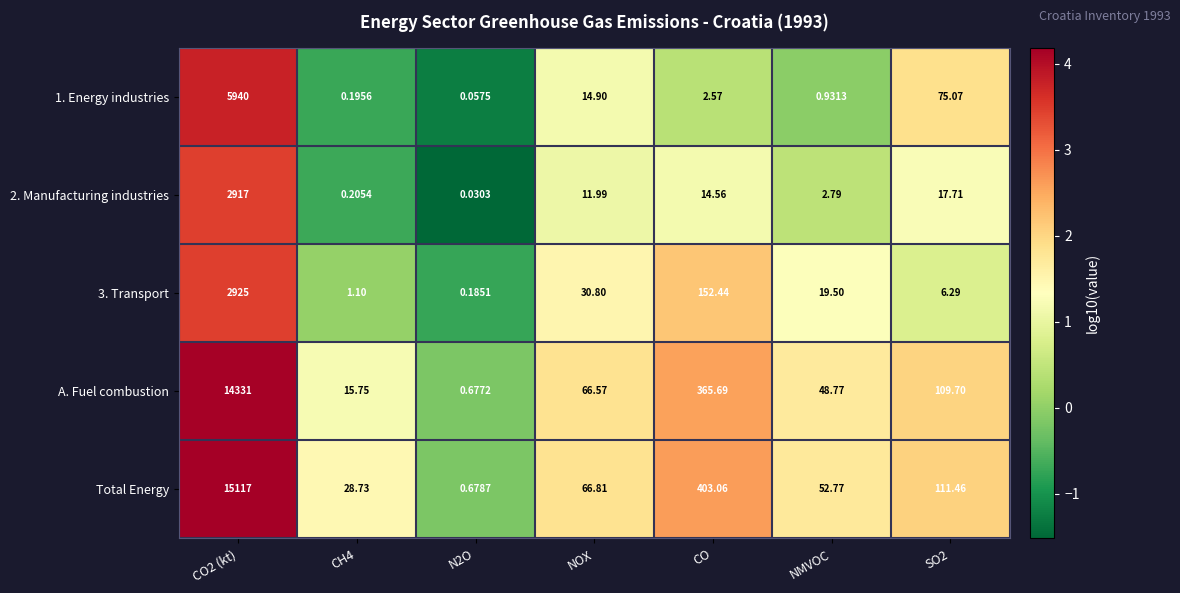

Between CO2 (kt) and NMVOC, which series saw the biggest shift?

Total Energy